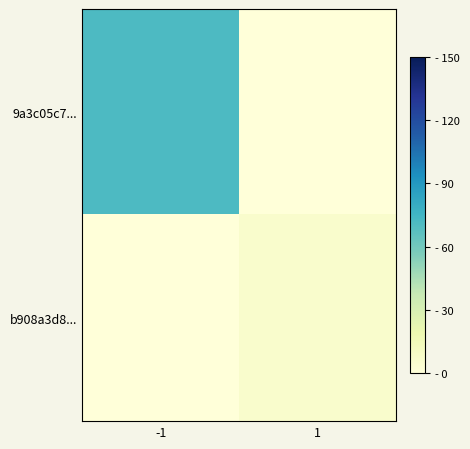

At how many categories does at least one series exceed 39?

1